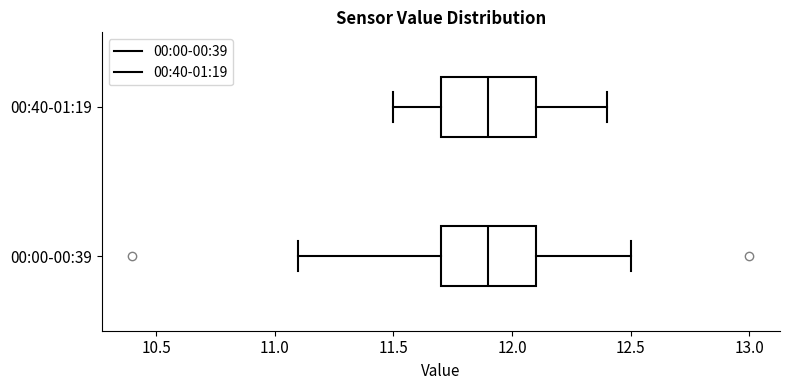

Where is the right edge of the box for 00:40-01:19 on the x-axis? The values are not printed on the chart, so give them approximately, as read against the axis.

12.1